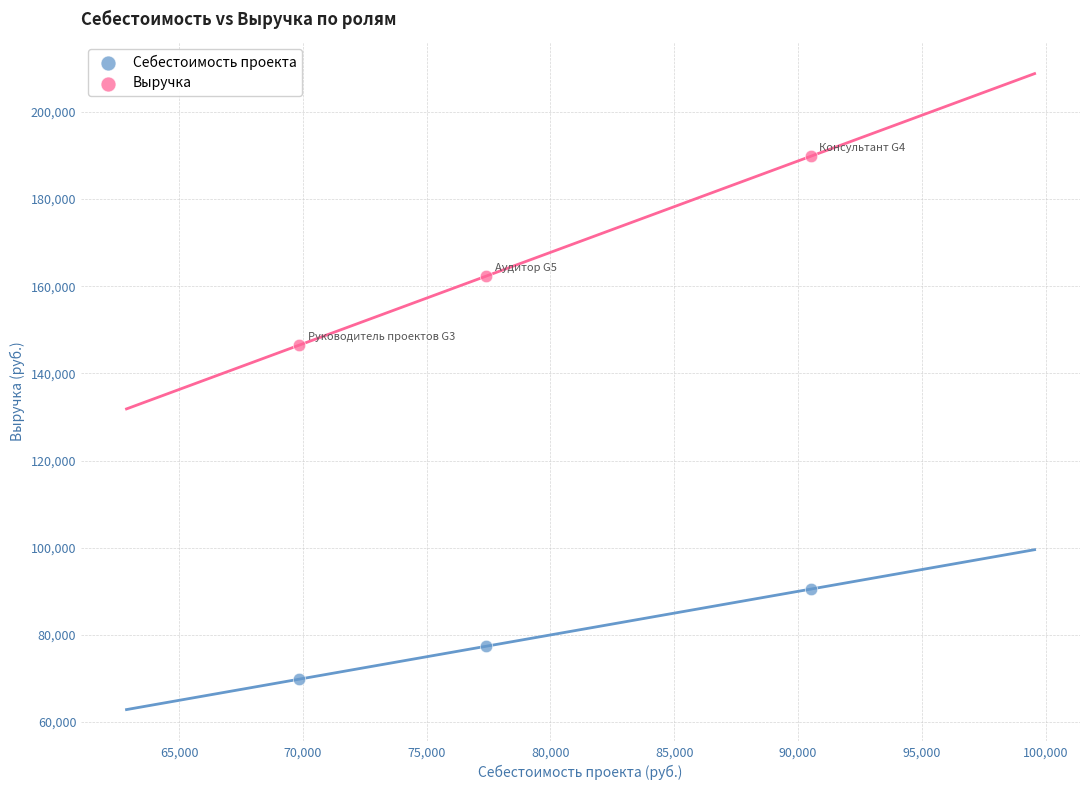

In the Себестоимость проекта series, what Y value is closest to 80184?

77405.5